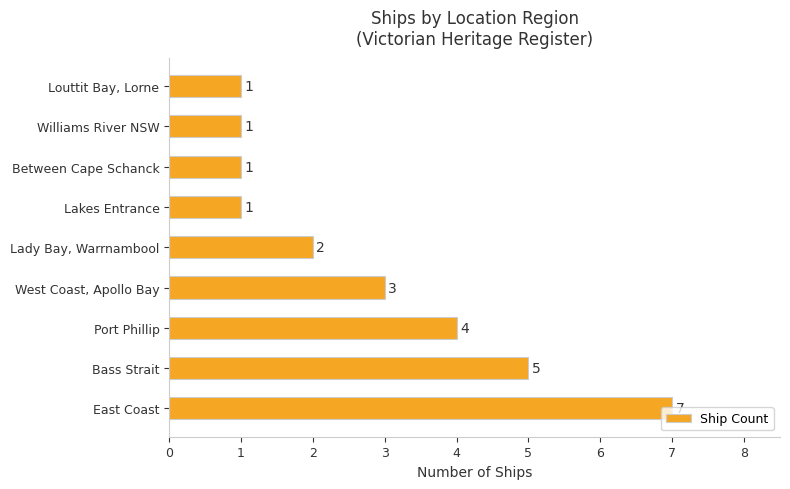

Count the number of data series in this chart.

1